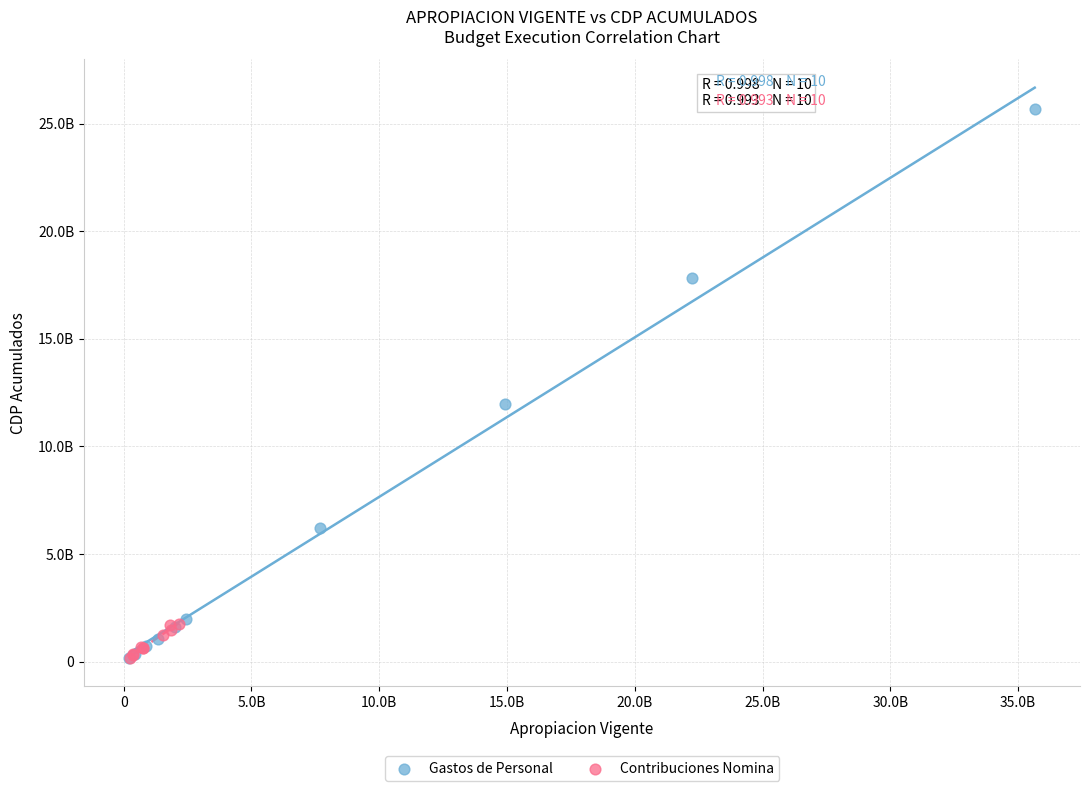

Which series contains the highest Y value?

Gastos de Personal